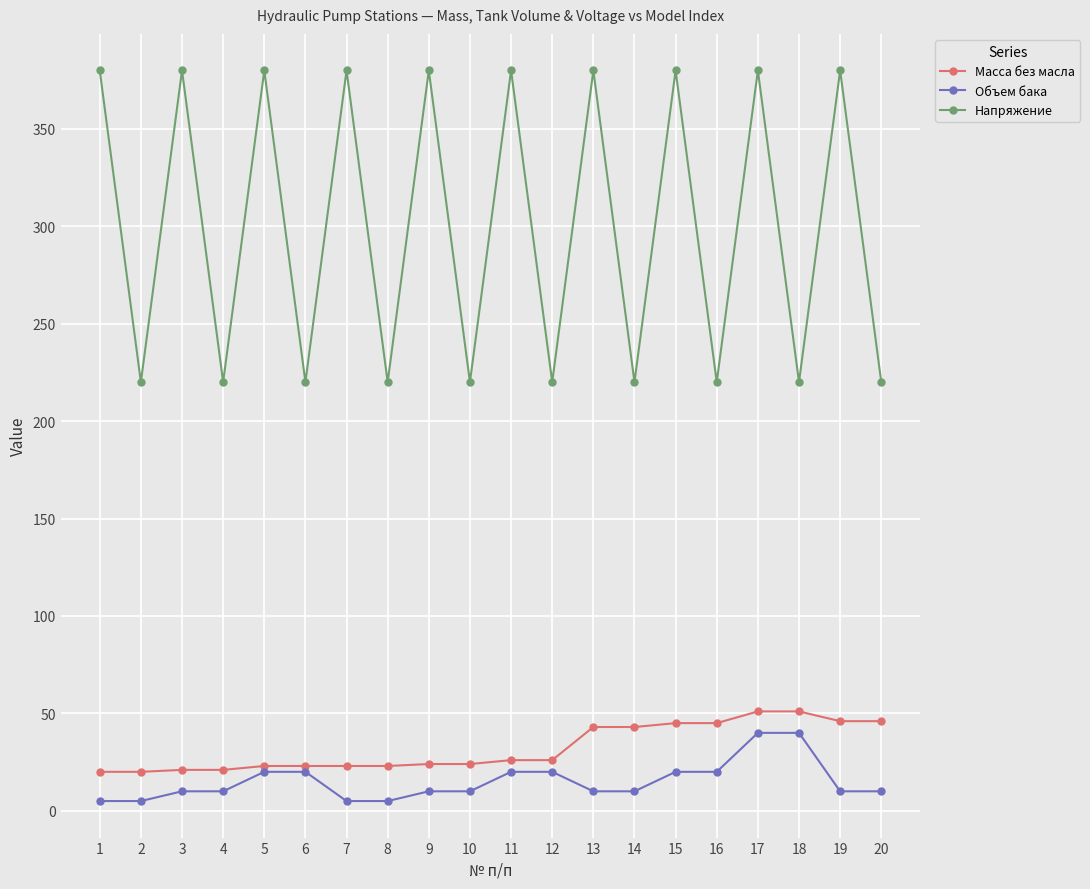

True or false: Напряжение and Масса без масла cross at least once.

False